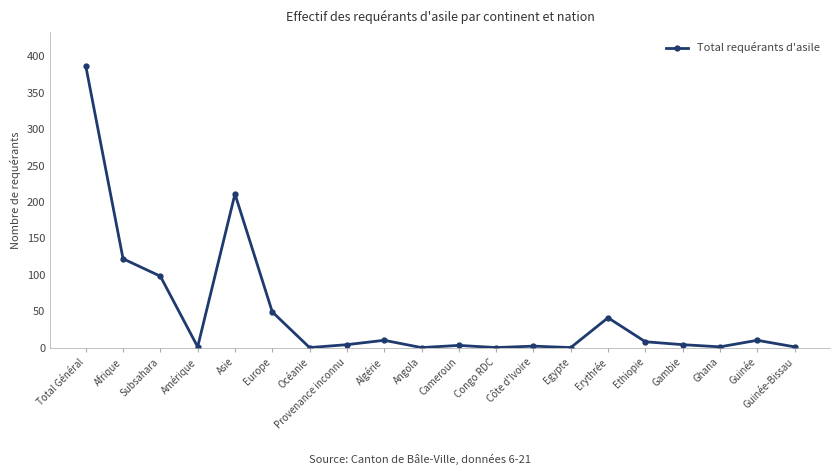

What is the sum of the values at Côte d'Ivoire and Cameroun?

5